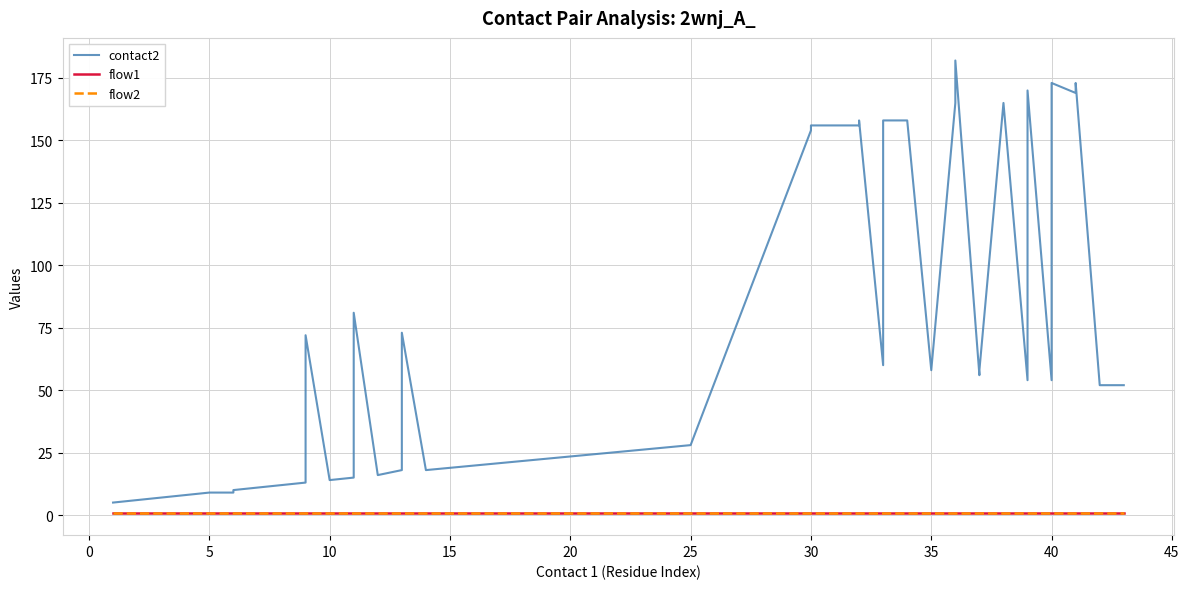

The contact2 series shows 39 at 36. True or false?

False